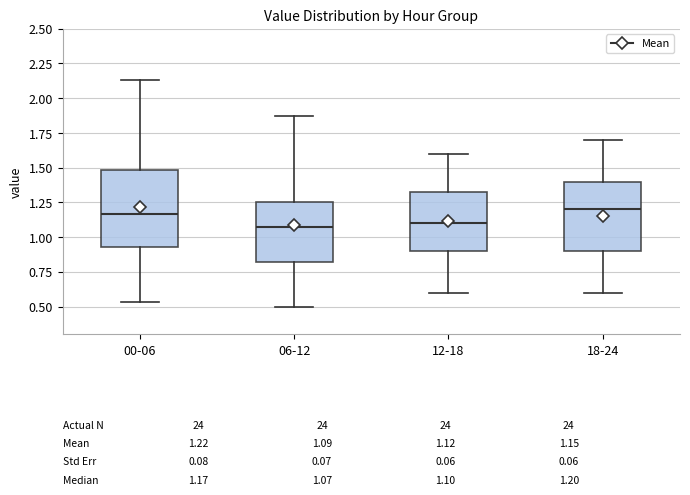

Which box is the tallest, from its lower edge to its upper edge?

00-06